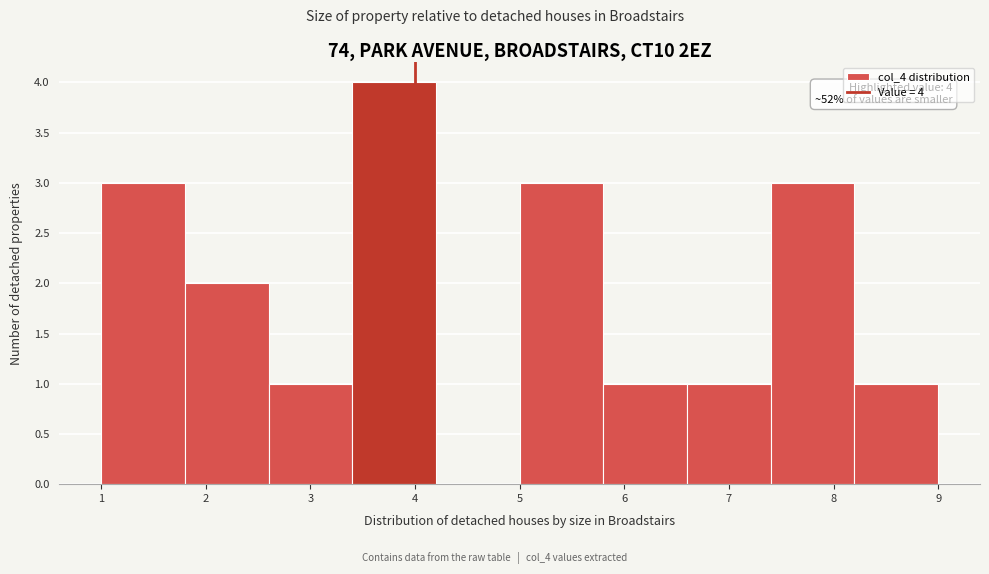

Over which range of the x-axis is the bar tallest?

3.4 to 4.2